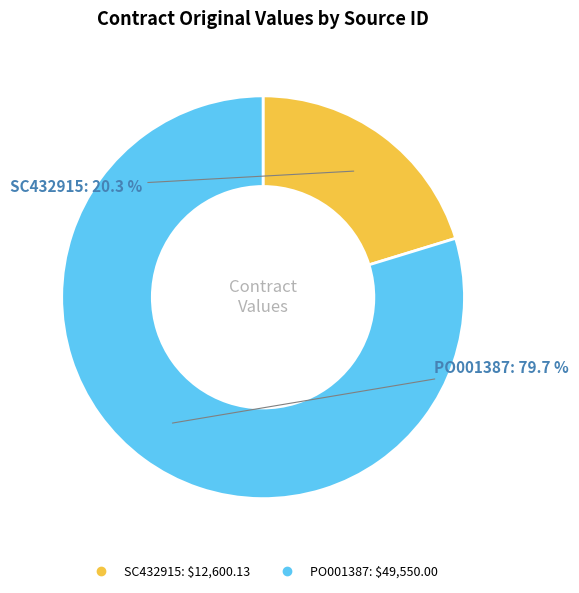

The SC432915 slice represents 14% of the pie. True or false?

False